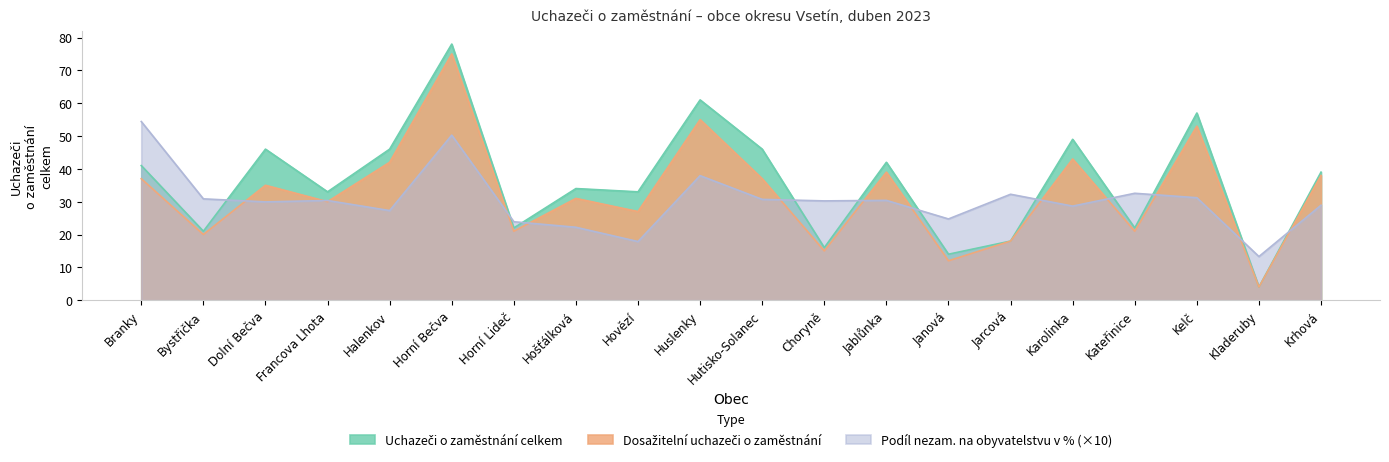

Which category has the highest value across all series?

Horní Bečva